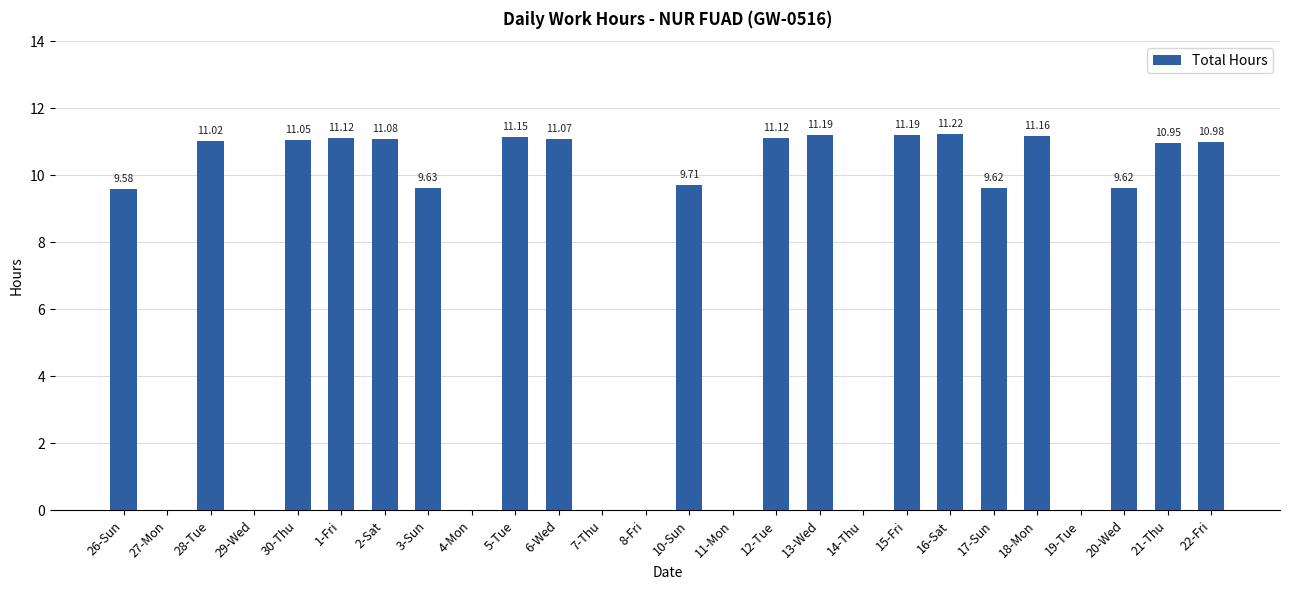

Which has a higher value, 5-Tue or 2-Sat?

5-Tue